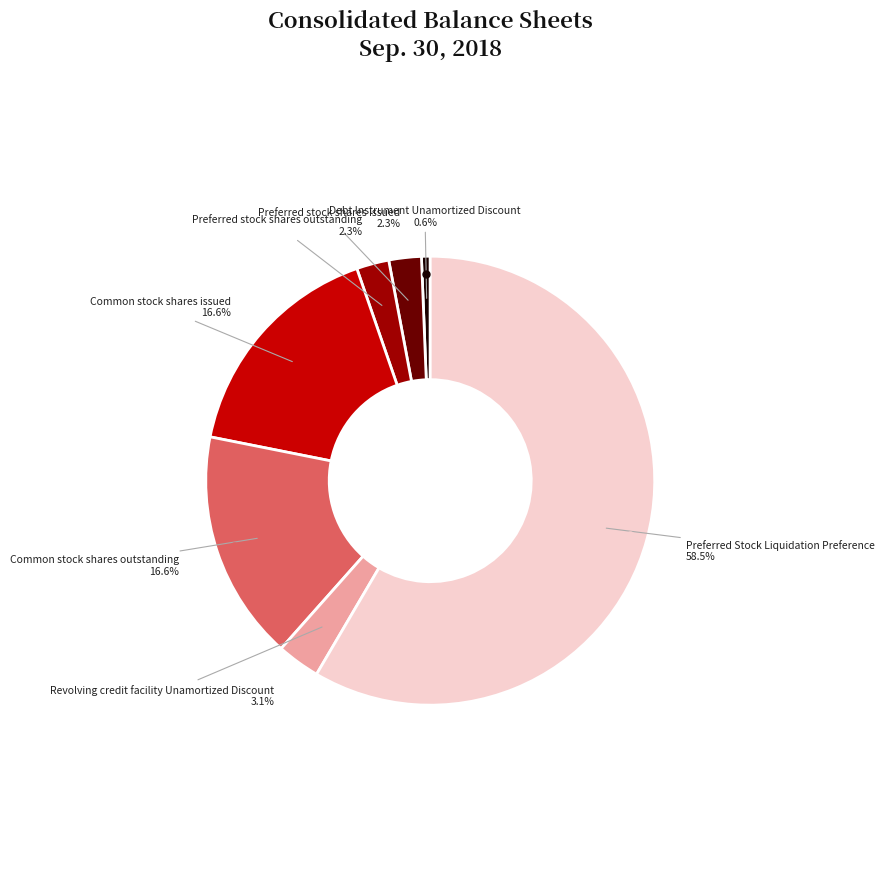

Which slice represents more than half of the pie?

Preferred Stock Liquidation Preference